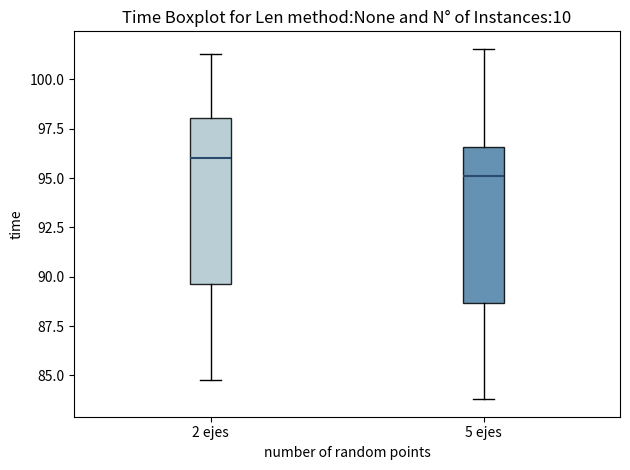

Where is the lower edge of the box for 5 ejes on the y-axis? The values are not printed on the chart, so give them approximately, as read against the axis.

88.5